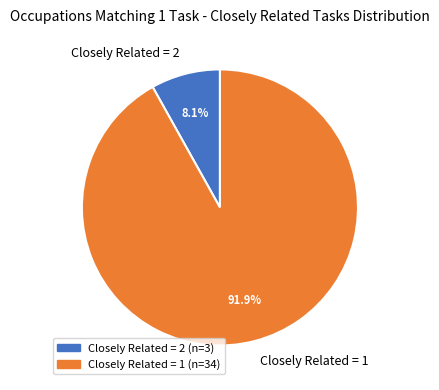

How much of the chart is everything except Closely Related = 2?

91.9%